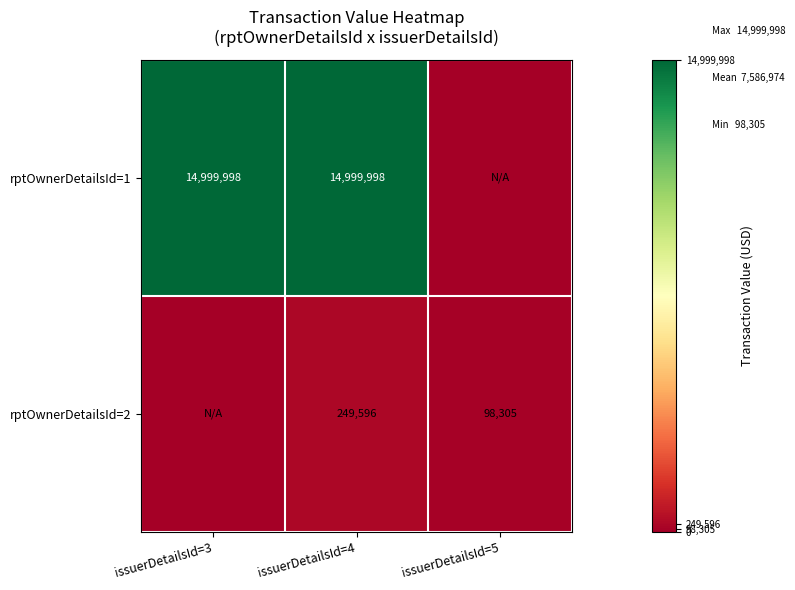

At issuerDetailsId=4, list the series in order from largest to smallest.

rptOwnerDetailsId=1, rptOwnerDetailsId=2